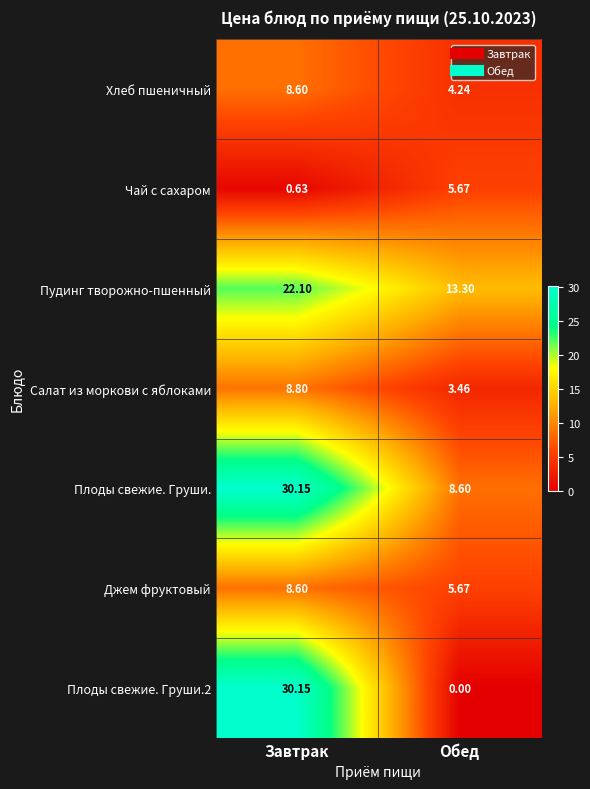

At which category is the sum across all series the highest?

Завтрак